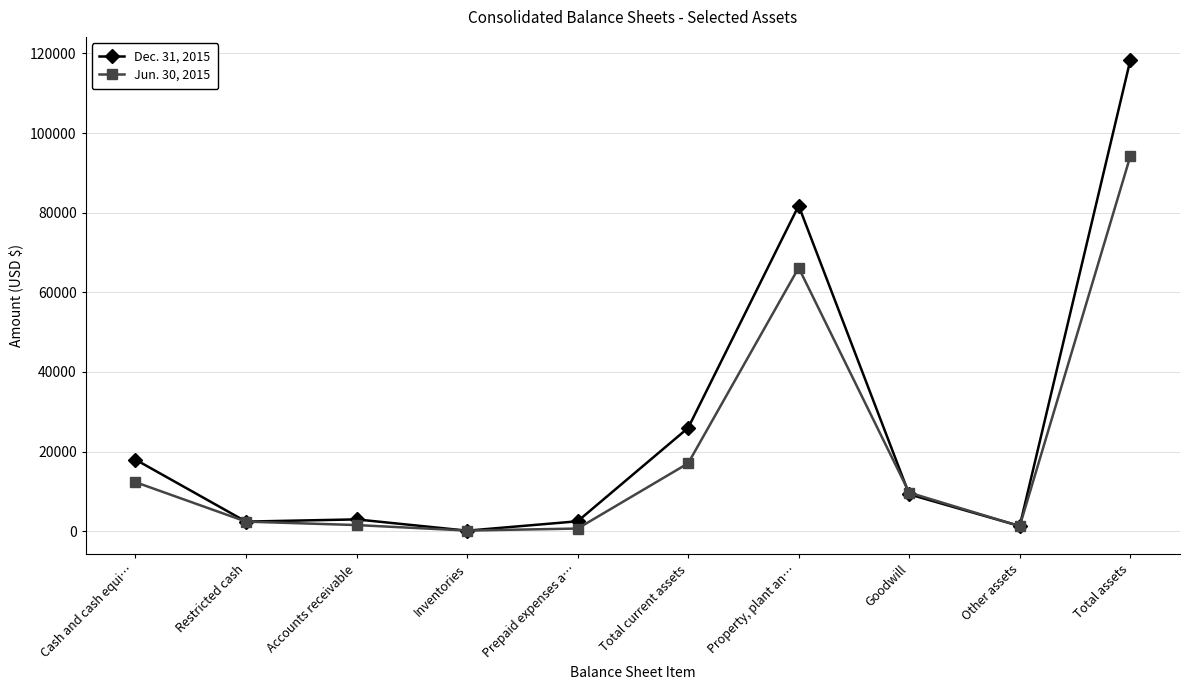

What is the difference between the maximum and minimum values in the Jun. 30, 2015 series?

93978